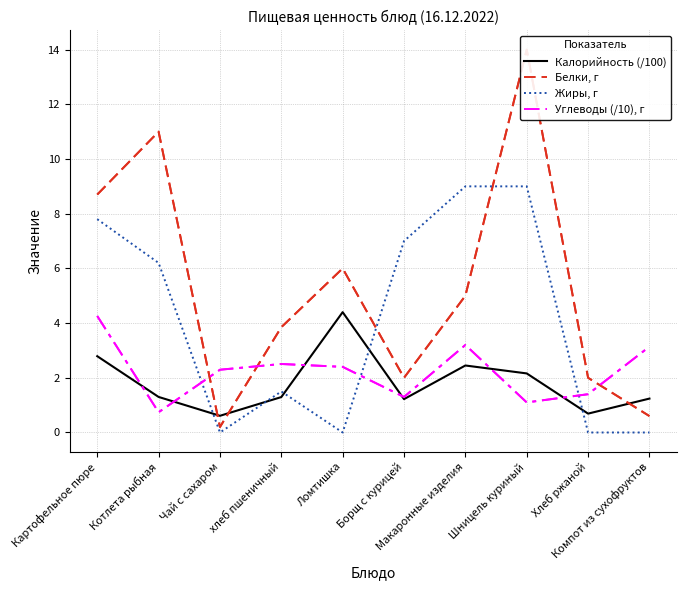

What is the total value across all series at Картофельное пюре?

23.6